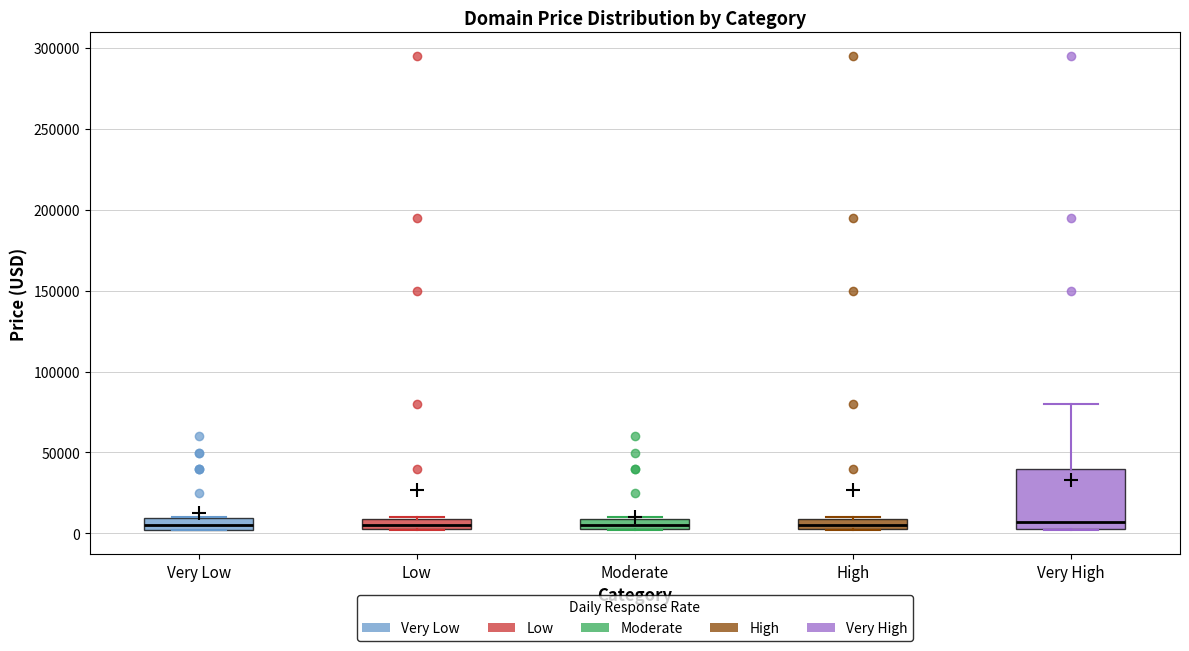

Where is the lower edge of the box for High on the y-axis? The values are not printed on the chart, so give them approximately, as read against the axis.

5000